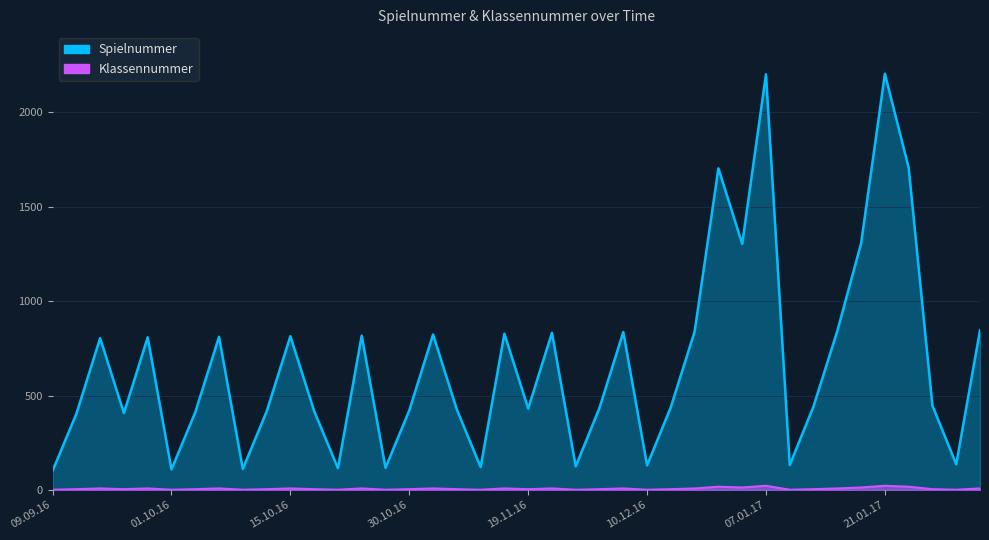

Which category has the highest value across all series?

21.01.17